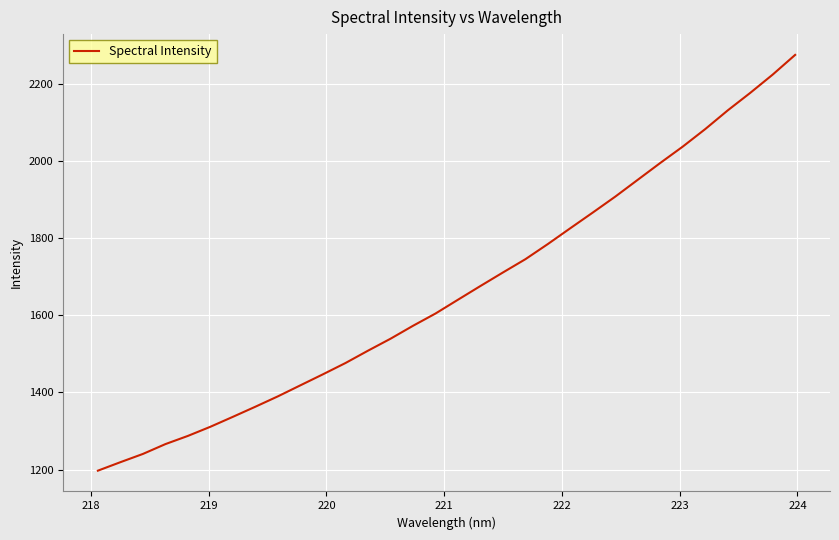

What is the smallest value displayed?

1197.2